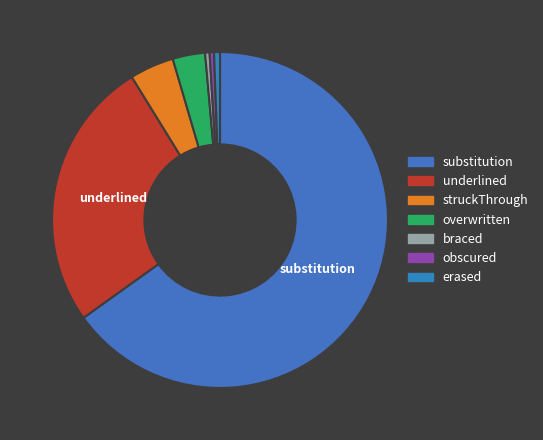

Count the number of slices in the pie.

7